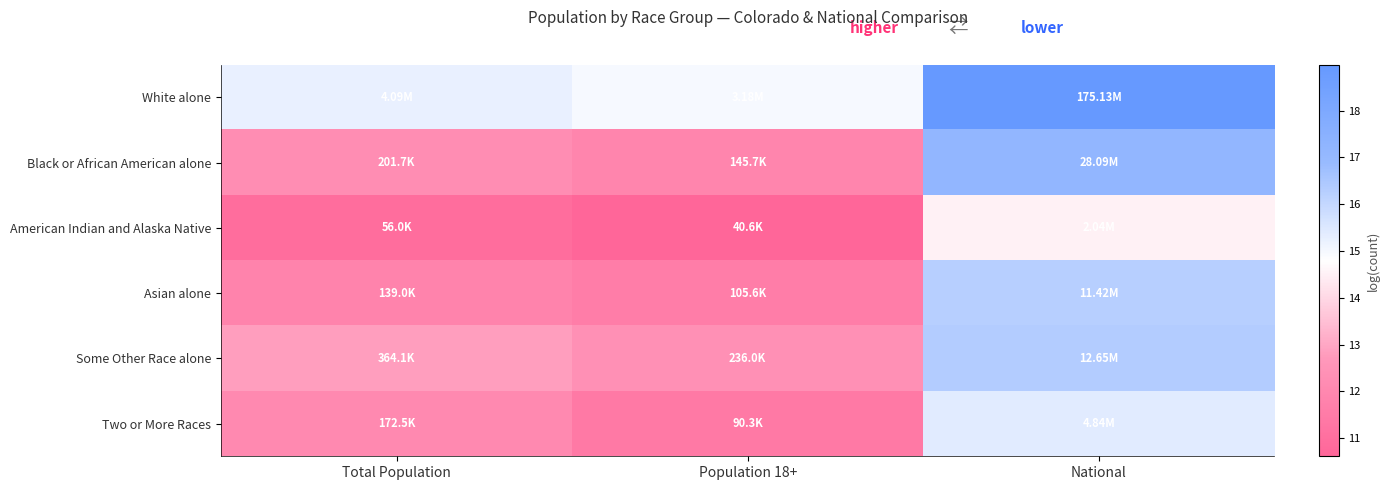

How many categories are shown in the chart?

3